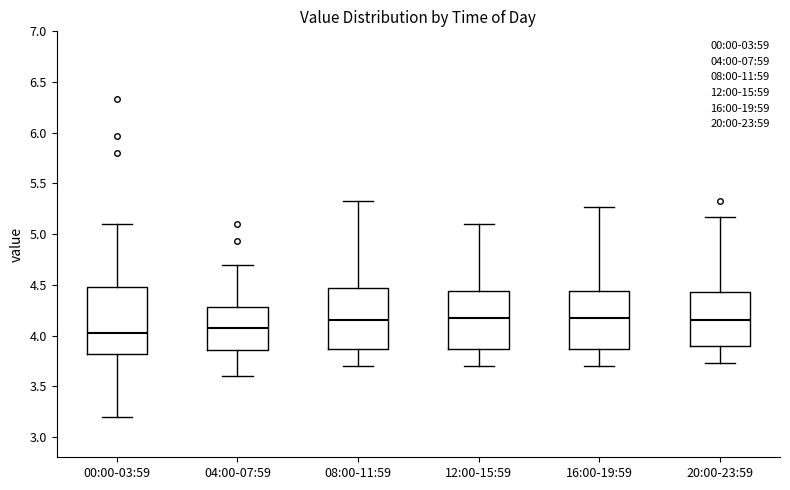

Where is the lower edge of the box for 00:00-03:59 on the y-axis? The values are not printed on the chart, so give them approximately, as read against the axis.

3.80